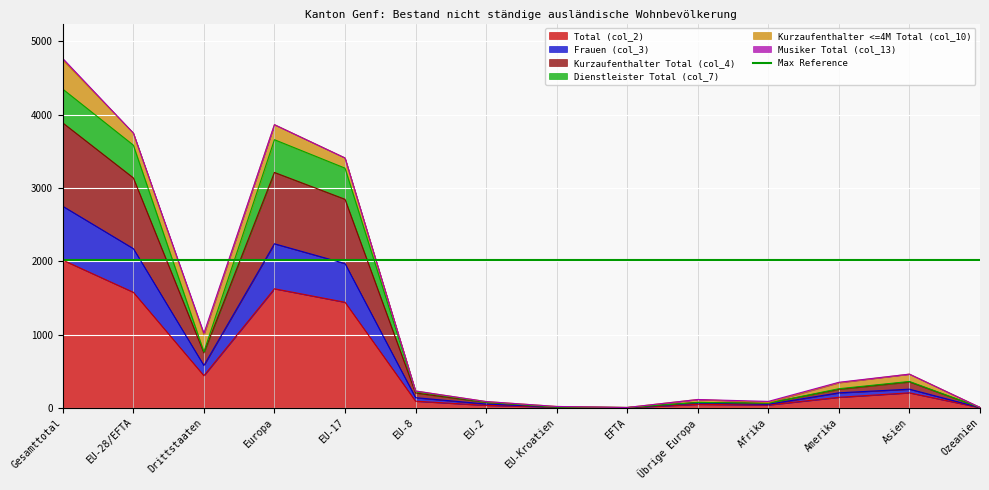

At which label does Total (col_2) reach its peak?

Gesamttotal